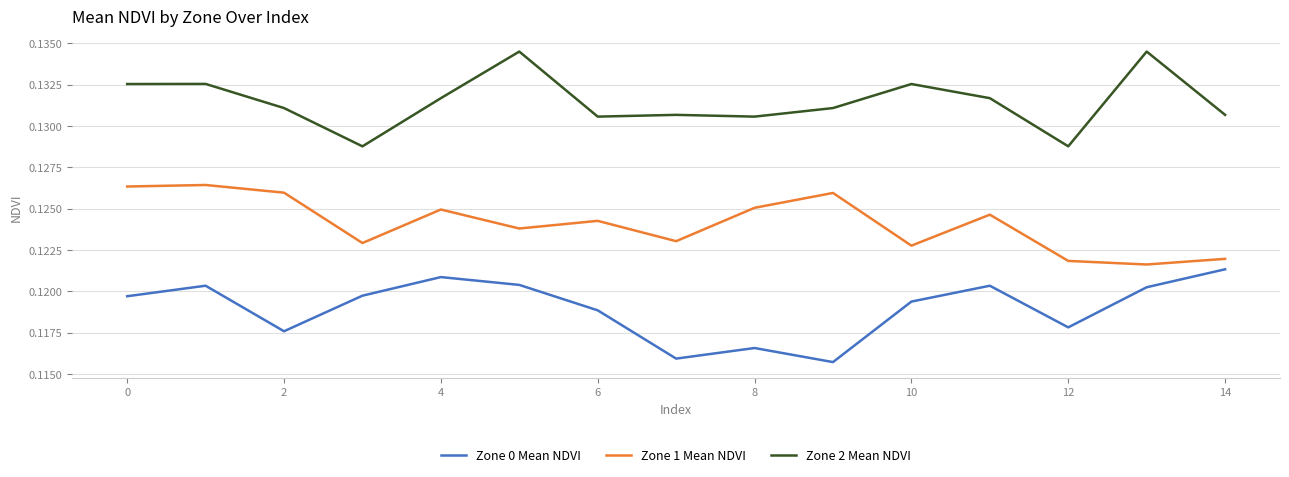

True or false: Zone 1 Mean NDVI and Zone 0 Mean NDVI cross at least once.

False